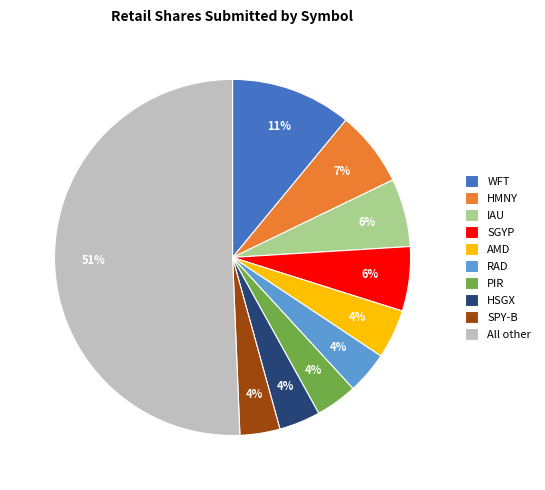

Which category accounts for the majority?

All other